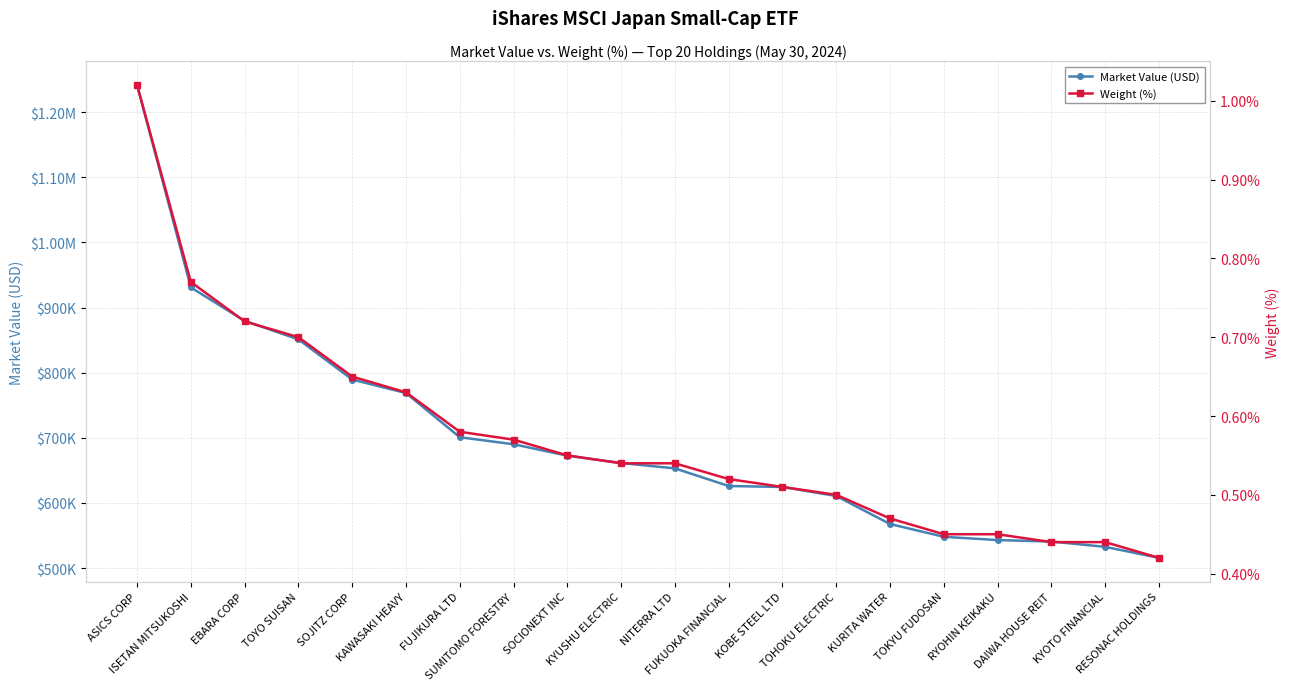

List the series in order of their overall mean, highest first.

Market Value (USD), Weight (%)